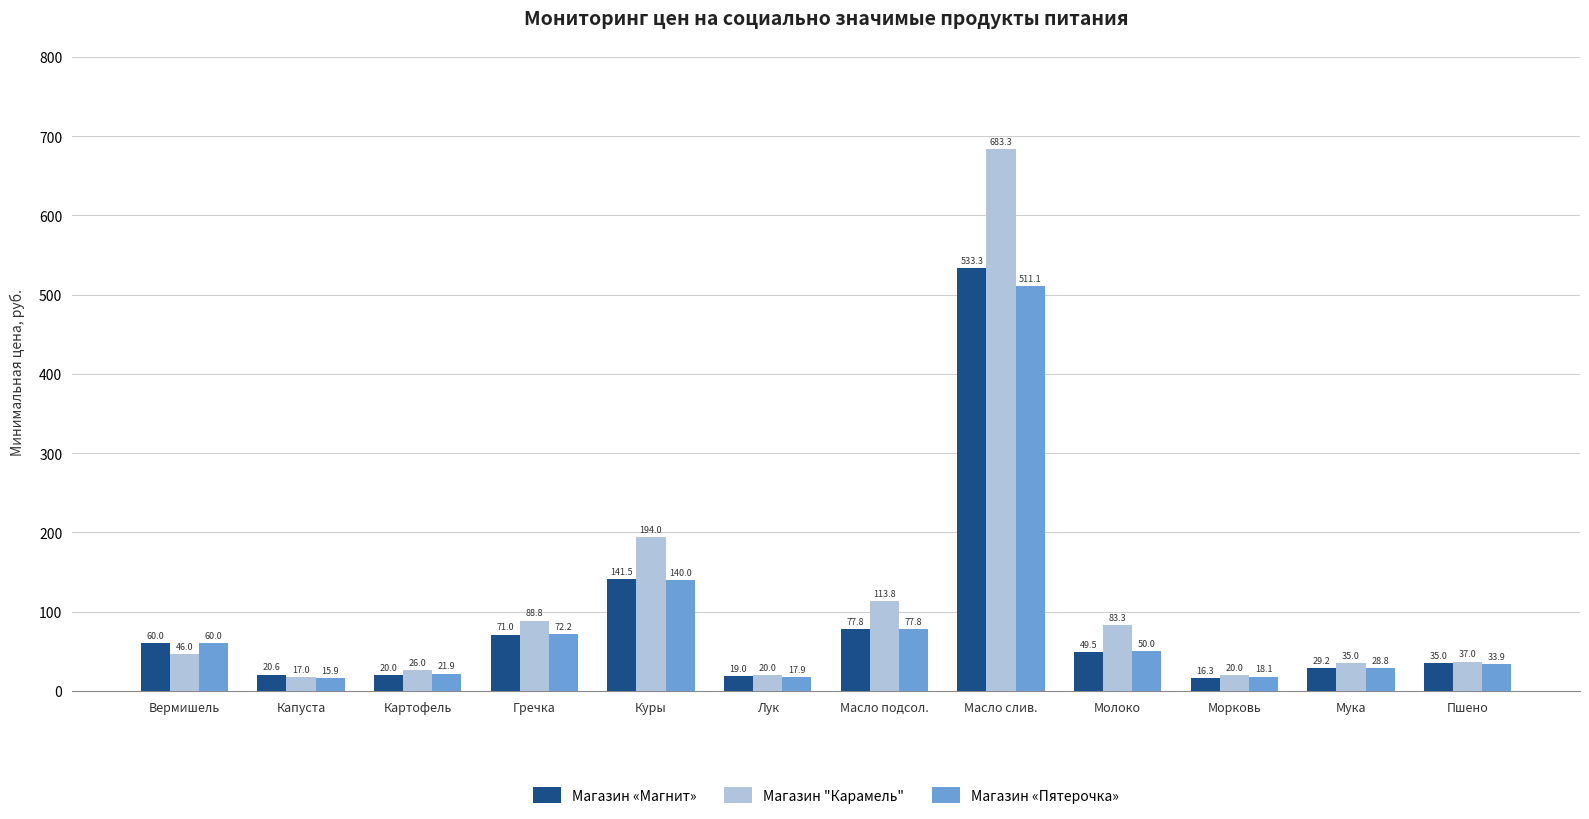

Which category has the highest value across all series?

Масло слив.